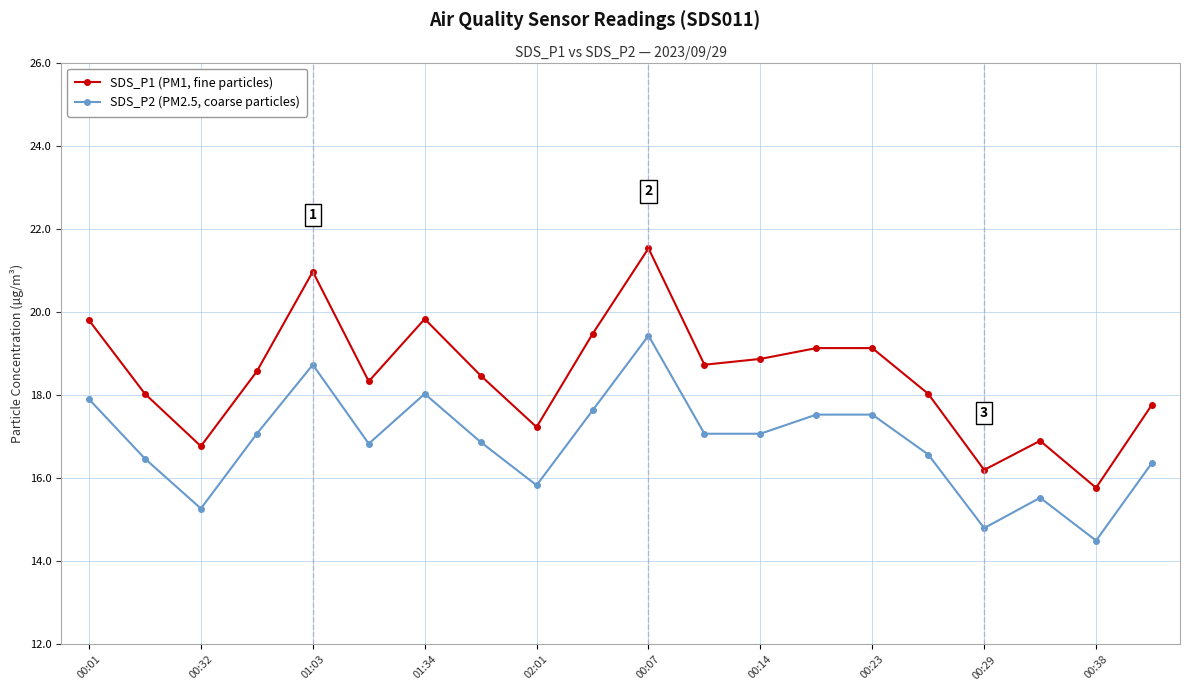

Which series has the largest range (max minus min)?

SDS_P1 (PM1, fine particles)